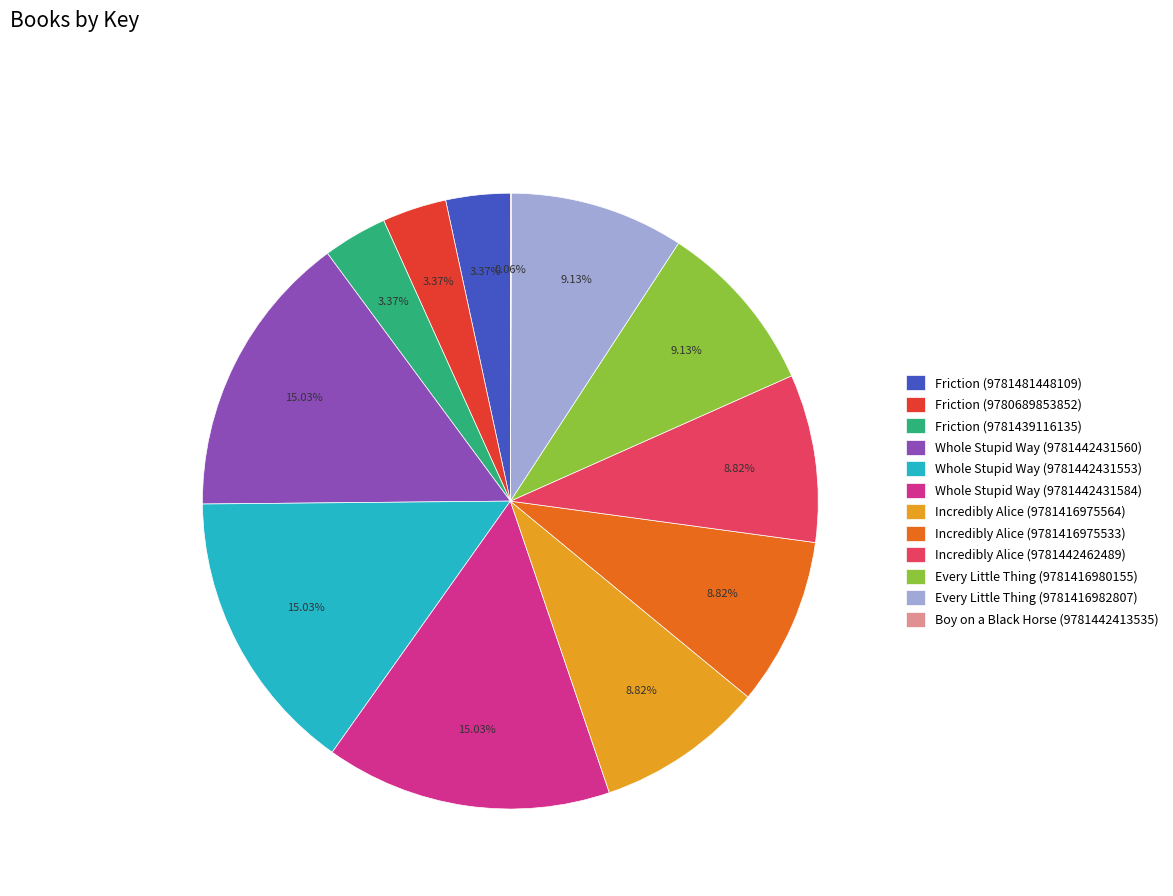

Is Whole Stupid Way (9781442431553) the majority of the pie?

No